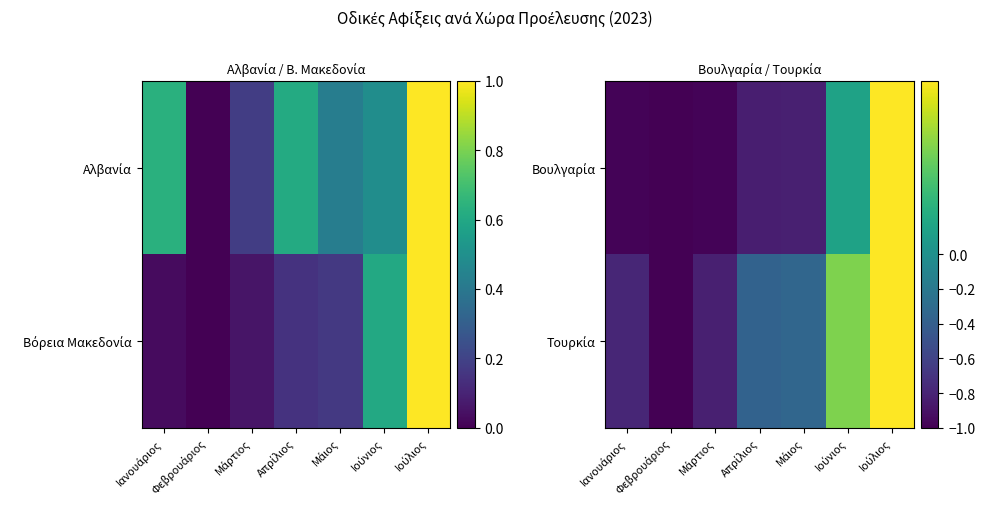

Is the value of Βουλγαρία at Φεβρουάριος greater than the value of Τουρκία at Μάρτιος?

No